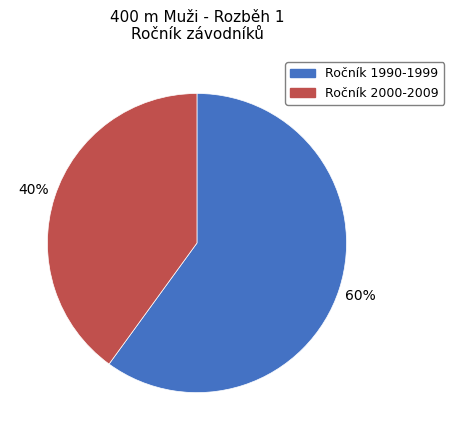

To the nearest percent, what is the average slice percentage?

50%